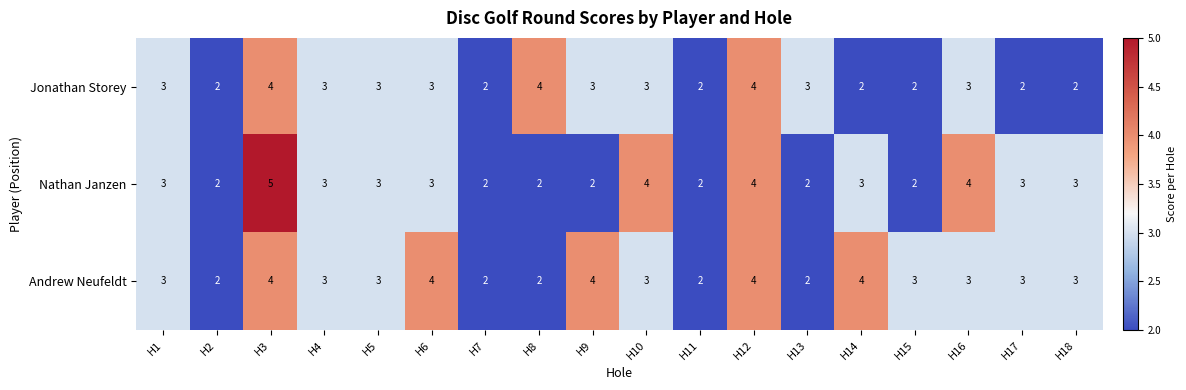

At which category is the sum across all series the highest?

H3